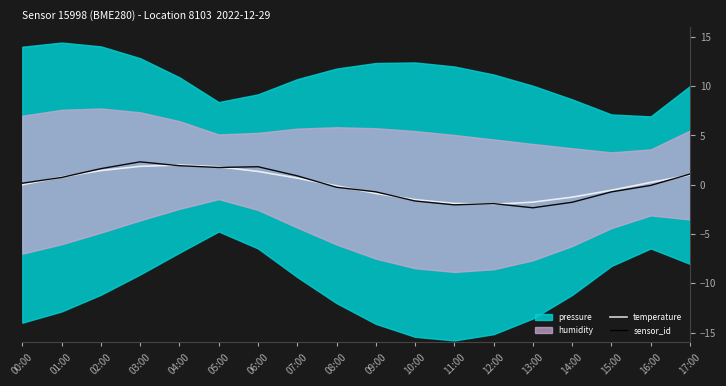

Is the value of sensor_id at 06:00 greater than the value of temperature at 01:00?

Yes